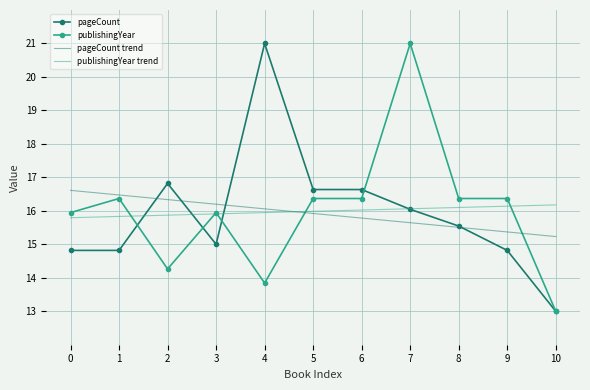

True or false: publishingYear trend and publishingYear intersect in this chart.

True